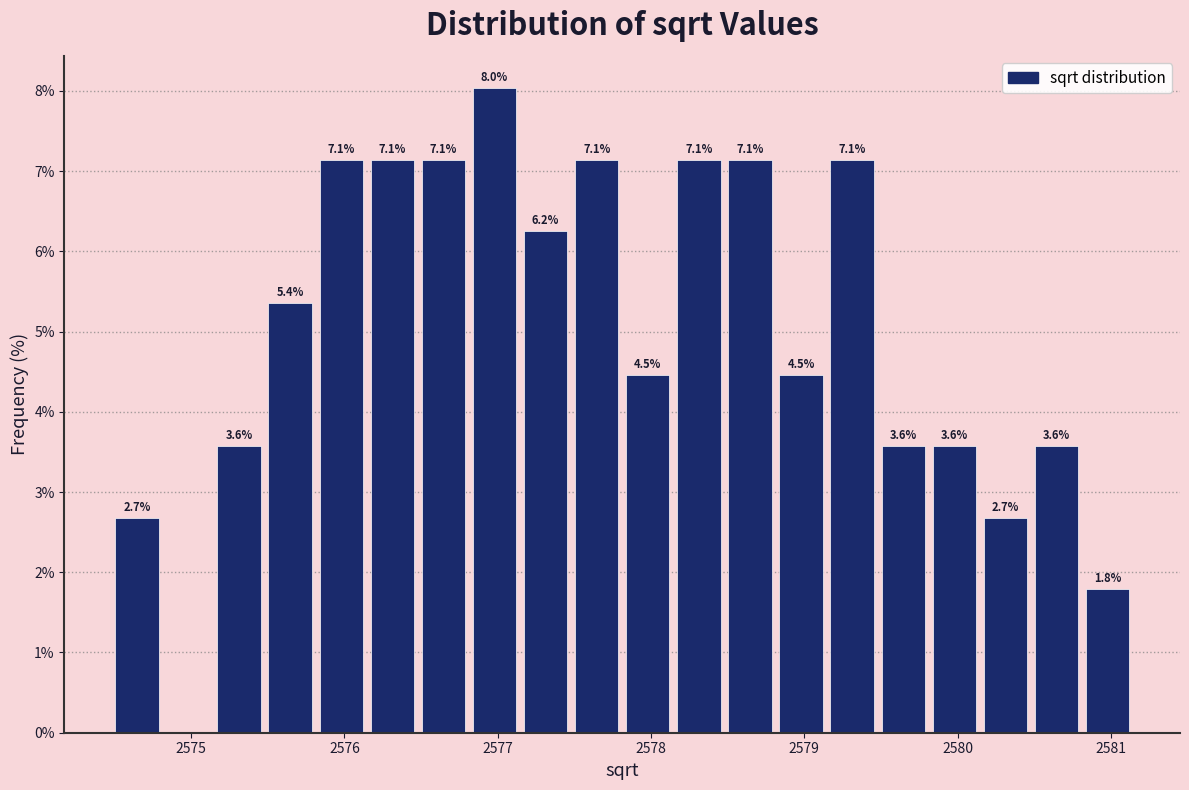

Read against the x-axis, roughly where is the centre of the tallest bar?

2577.0